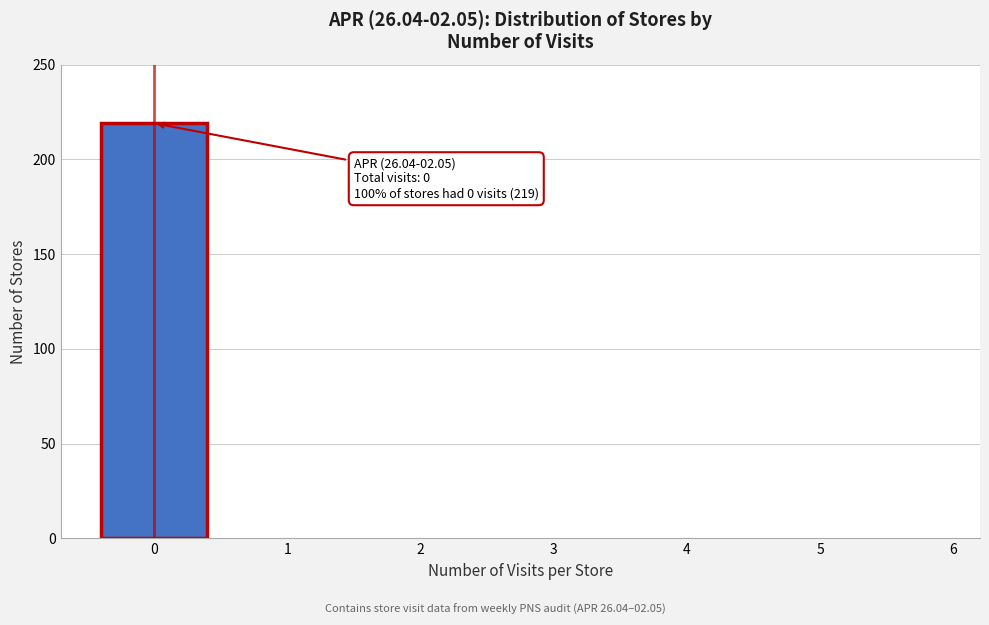

Reading left to right, transcribe all the data shown in this chart.

0=219	1=0	2=0	3=0	4=0	5=0	6=0